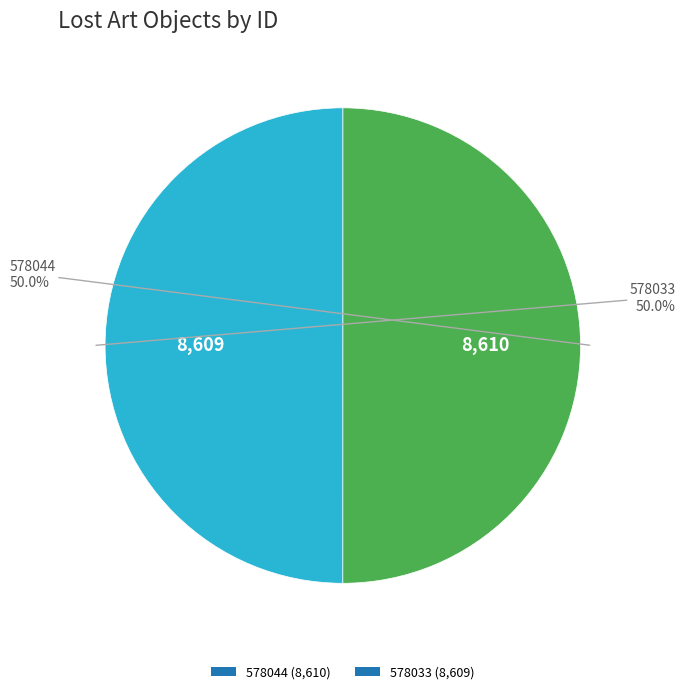

Is it true that 578033 is 50% of the pie?

True